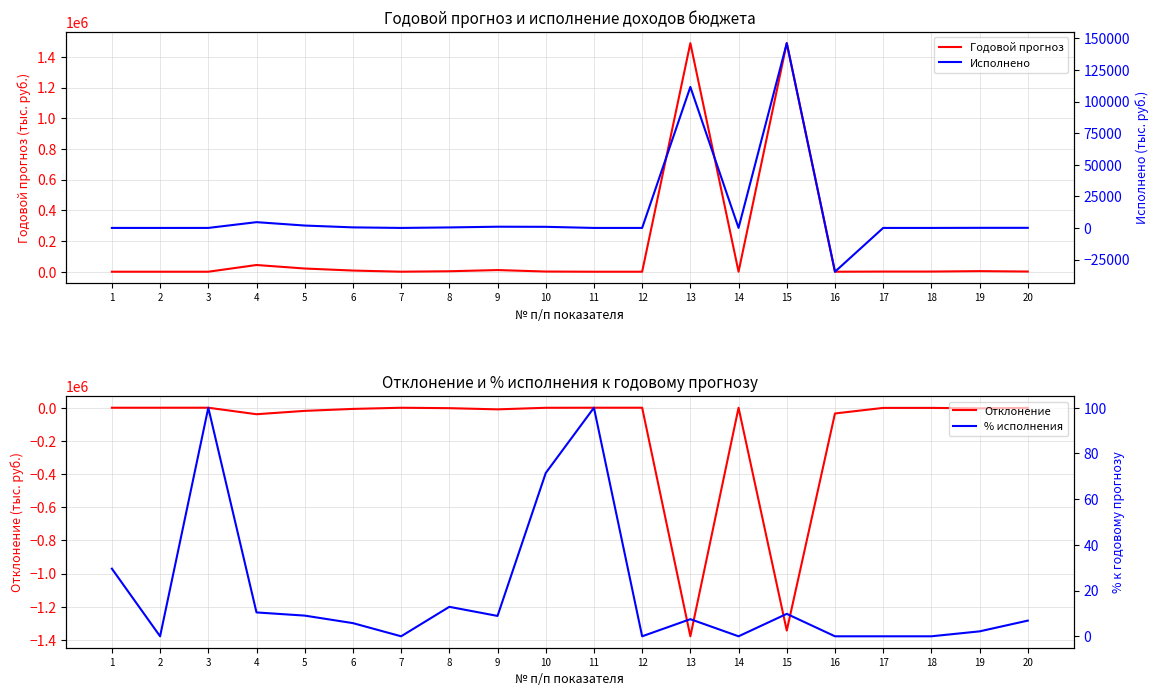

What is the greatest value displayed?

1489537.3